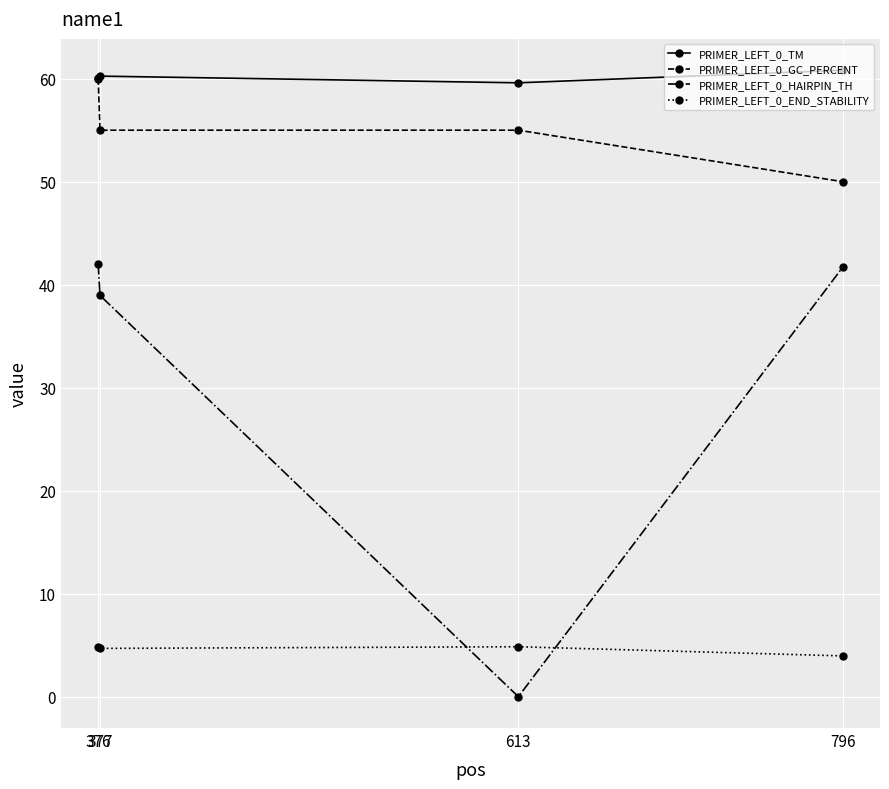

True or false: PRIMER_LEFT_0_HAIRPIN_TH has more than 1 points higher than both neighbors.

False